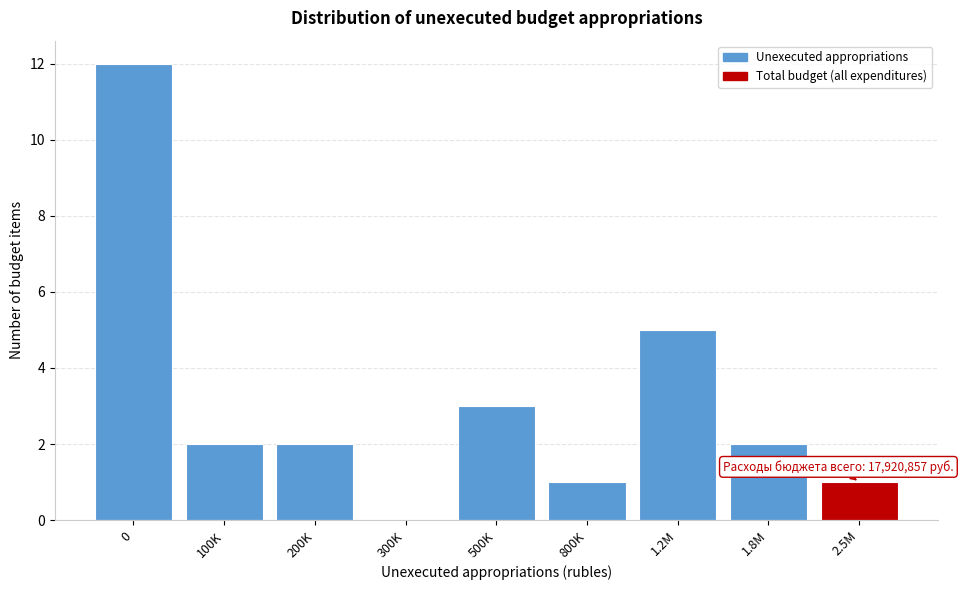

Reading right to left, transcribe all the data shown in this chart.

2.5M=1	1.8M=2	1.2M=5	800K=1	500K=3	300K=0	200K=2	100K=2	0=12